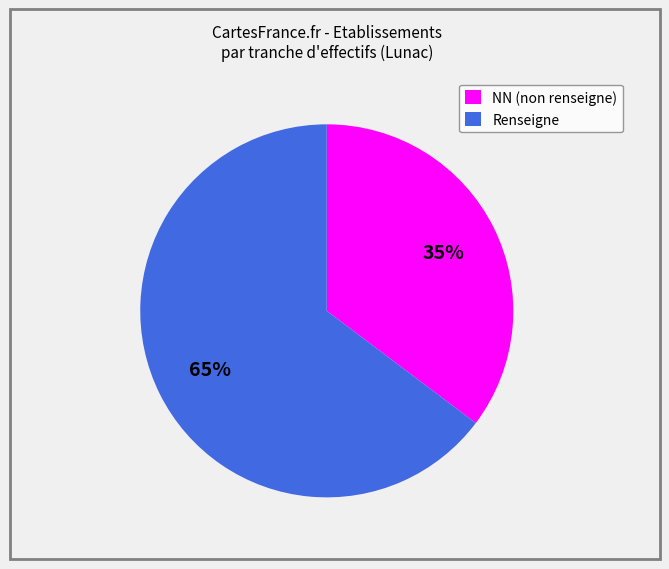

Between Renseigne and NN (non renseigne), which is larger?

Renseigne